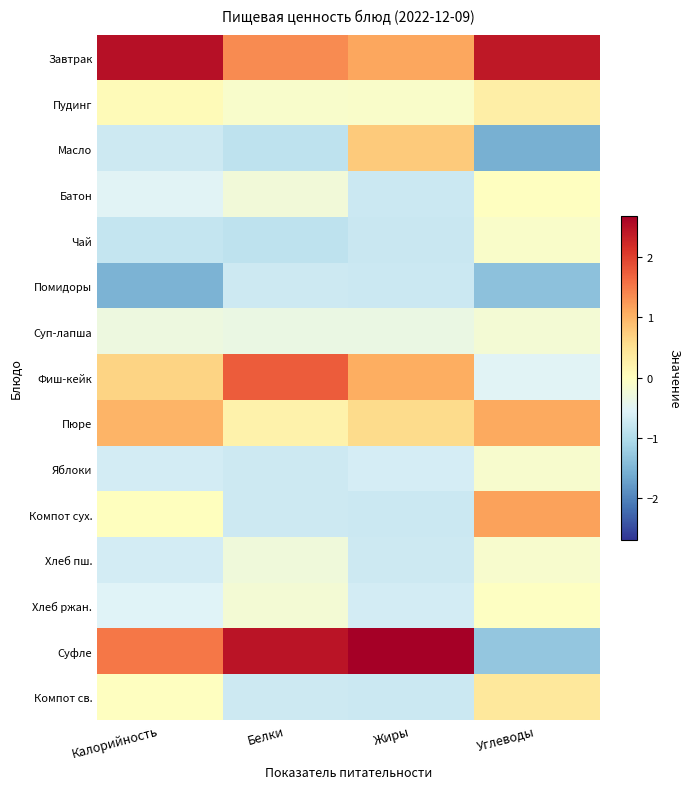

Reading left to right, list all the values displayed in this chart.

Завтрак: Калорийность=2.5	Белки=1.4	Жиры=1.1	Углеводы=2.4
Пудинг: Калорийность=0.1	Белки=-0.1	Жиры=-0.1	Углеводы=0.3
Масло: Калорийность=-0.7	Белки=-0.9	Жиры=0.8	Углеводы=-1.6
Батон: Калорийность=-0.5	Белки=-0.2	Жиры=-0.8	Углеводы=-0.0
Чай: Калорийность=-0.8	Белки=-0.9	Жиры=-0.8	Углеводы=-0.1
Помидоры: Калорийность=-1.5	Белки=-0.7	Жиры=-0.7	Углеводы=-1.4
Суп-лапша: Калорийность=-0.3	Белки=-0.4	Жиры=-0.3	Углеводы=-0.2
Фиш-кейк: Калорийность=0.7	Белки=1.8	Жиры=1.1	Углеводы=-0.5
Пюре: Калорийность=1.0	Белки=0.2	Жиры=0.6	Углеводы=1.1
Яблоки: Калорийность=-0.7	Белки=-0.7	Жиры=-0.6	Углеводы=-0.1
Компот сух.: Калорийность=0.0	Белки=-0.7	Жиры=-0.8	Углеводы=1.2
Хлеб пш.: Калорийность=-0.7	Белки=-0.3	Жиры=-0.7	Углеводы=-0.1
Хлеб ржан.: Калорийность=-0.5	Белки=-0.2	Жиры=-0.7	Углеводы=-0.0
Суфле: Калорийность=1.5	Белки=2.5	Жиры=2.7	Углеводы=-1.3
Компот св.: Калорийность=-0.0	Белки=-0.7	Жиры=-0.8	Углеводы=0.4